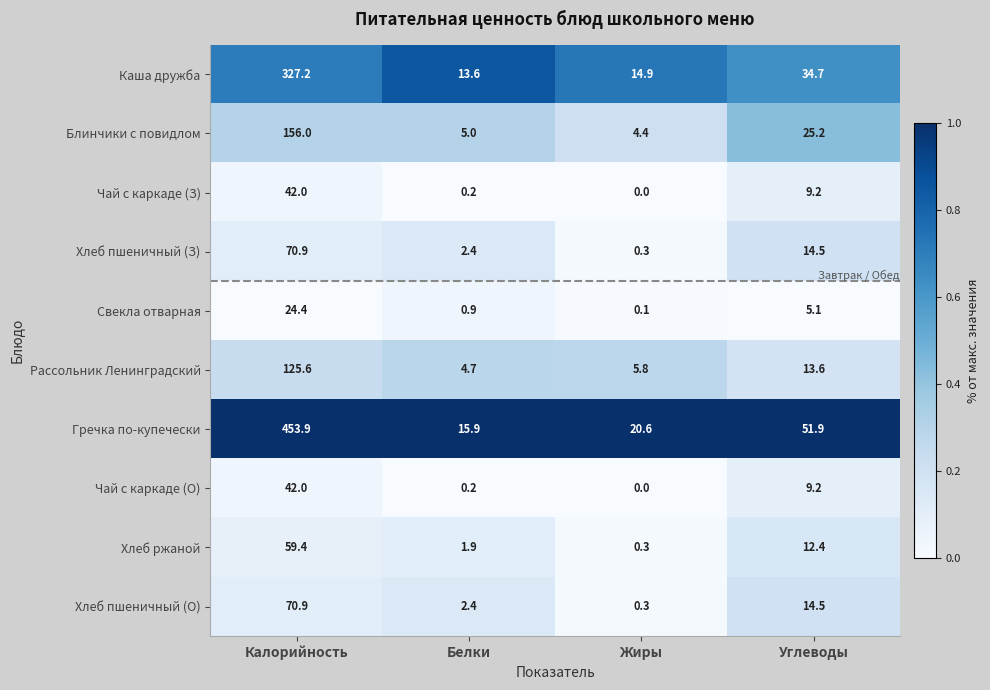

What is the sum of the Блинчики с повидлом values at Жиры and Углеводы?

29.6